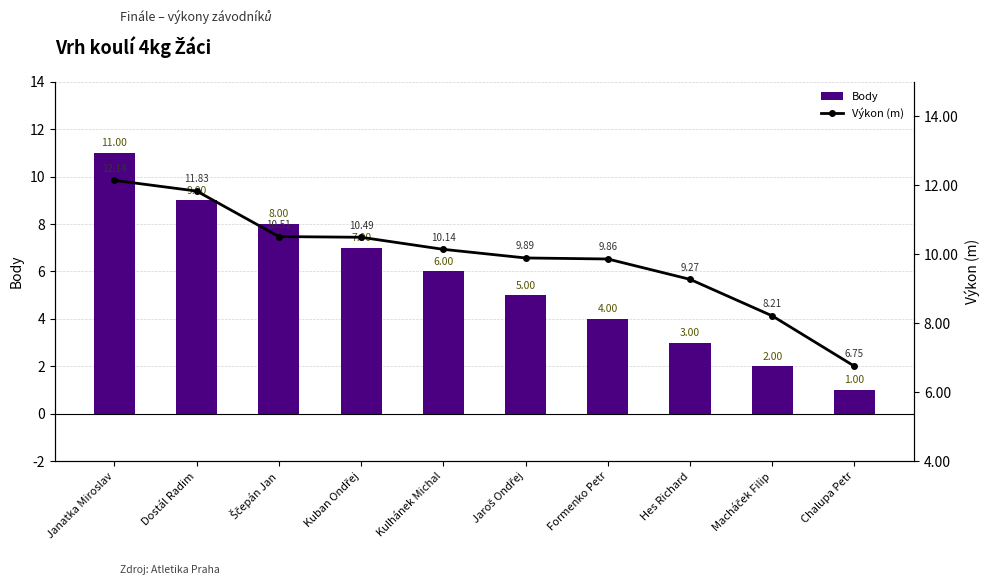

Reading right to left, transcribe all the data shown in this chart.

Body: 1.0	2.0	3.0	4.0	5.0	6.0	7.0	8.0	9.0	11.0
Výkon (m): 6.8	8.2	9.3	9.9	9.9	10.1	10.5	10.5	11.8	12.1